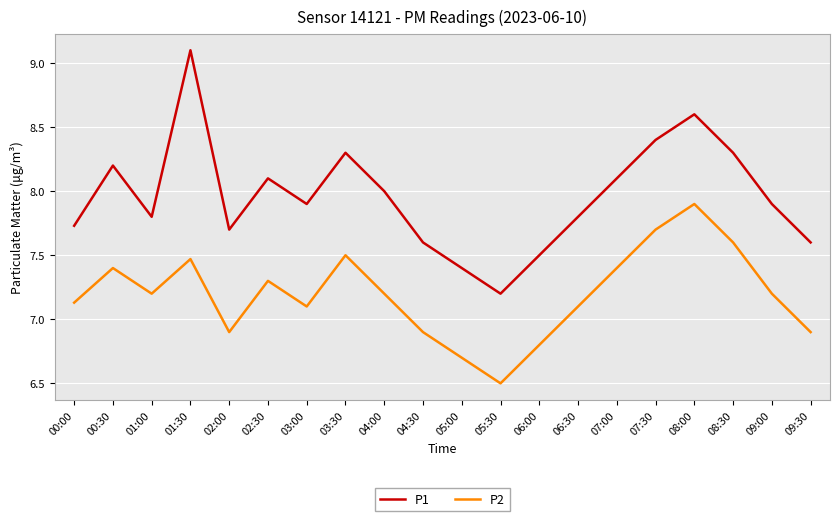

True or false: P1 and P2 cross at least once.

False